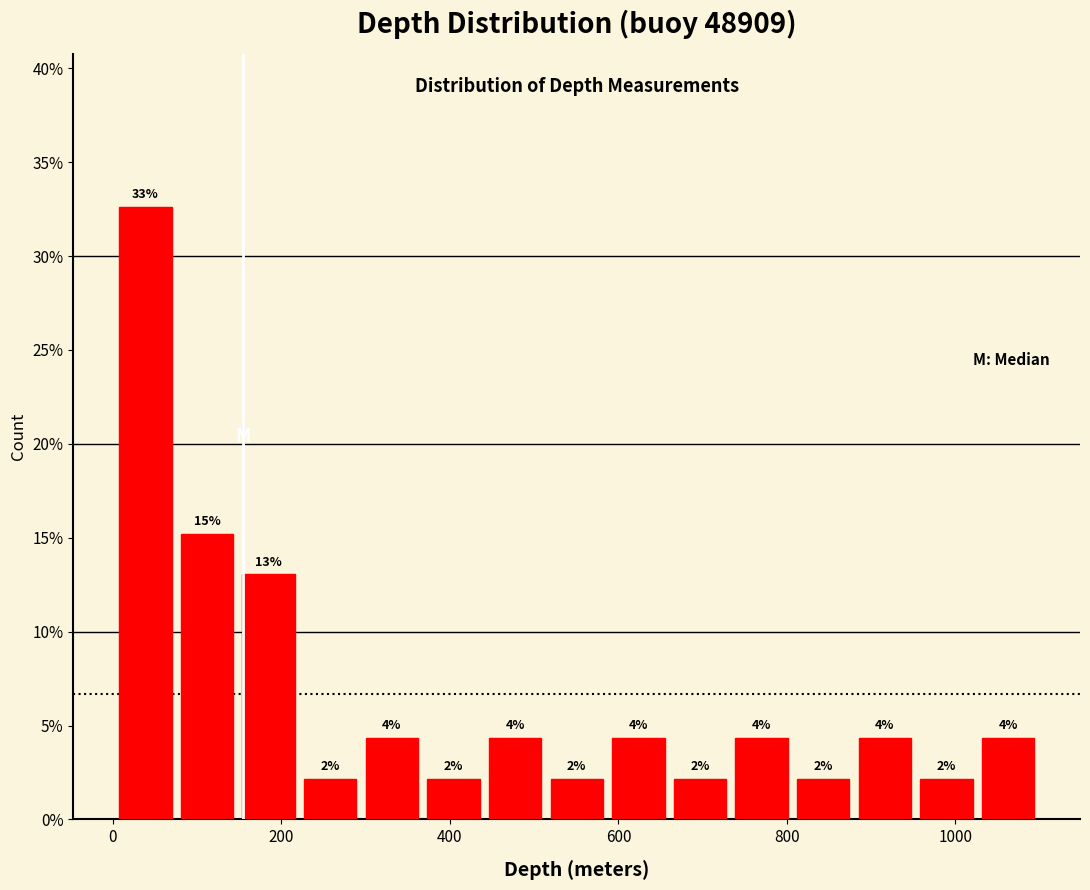

Read against the x-axis, roughly where is the centre of the tallest bar?

40